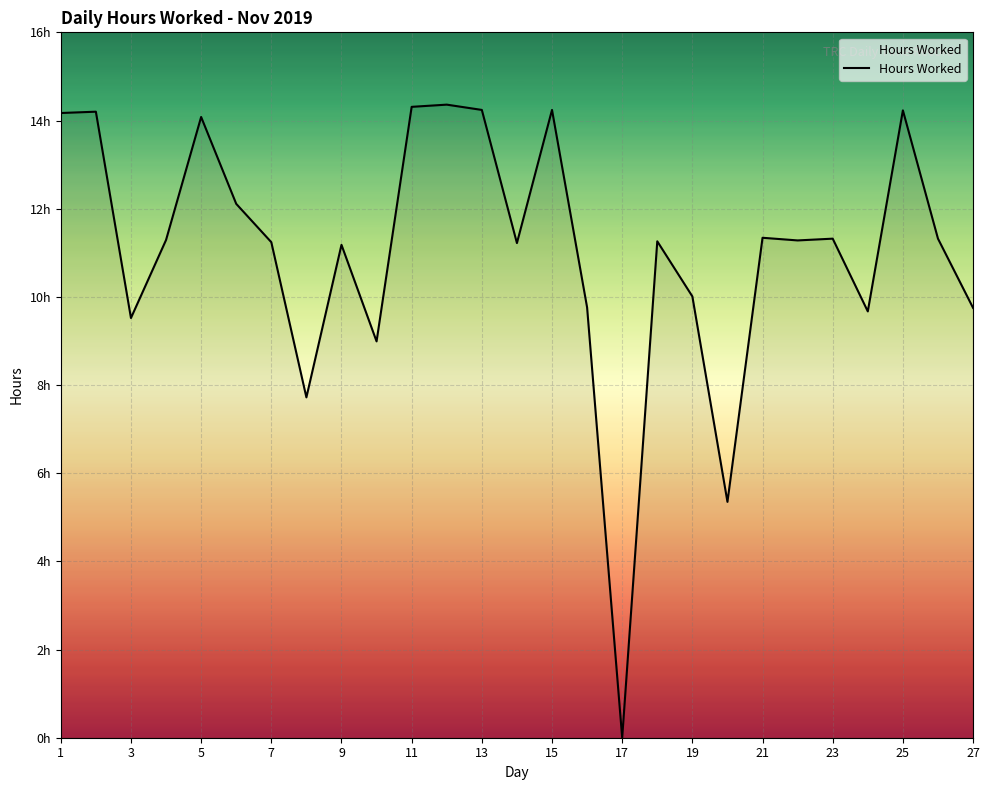

Does the chart display data point markers on the line(s)?

No